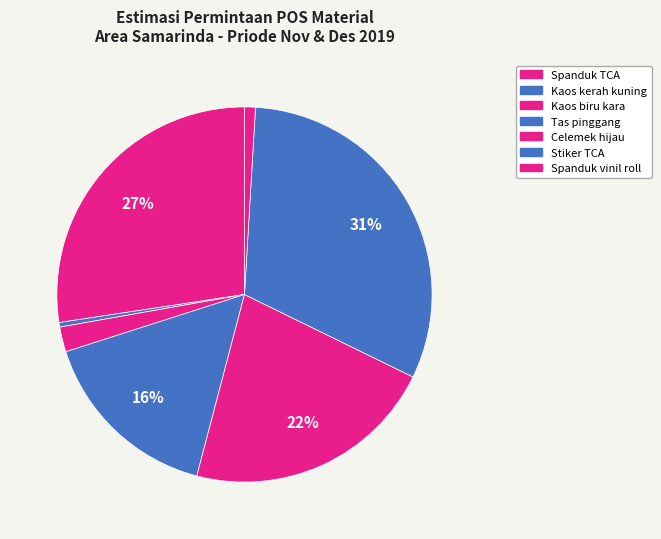

Is it true that Celemek hijau is 22% of the pie?

True